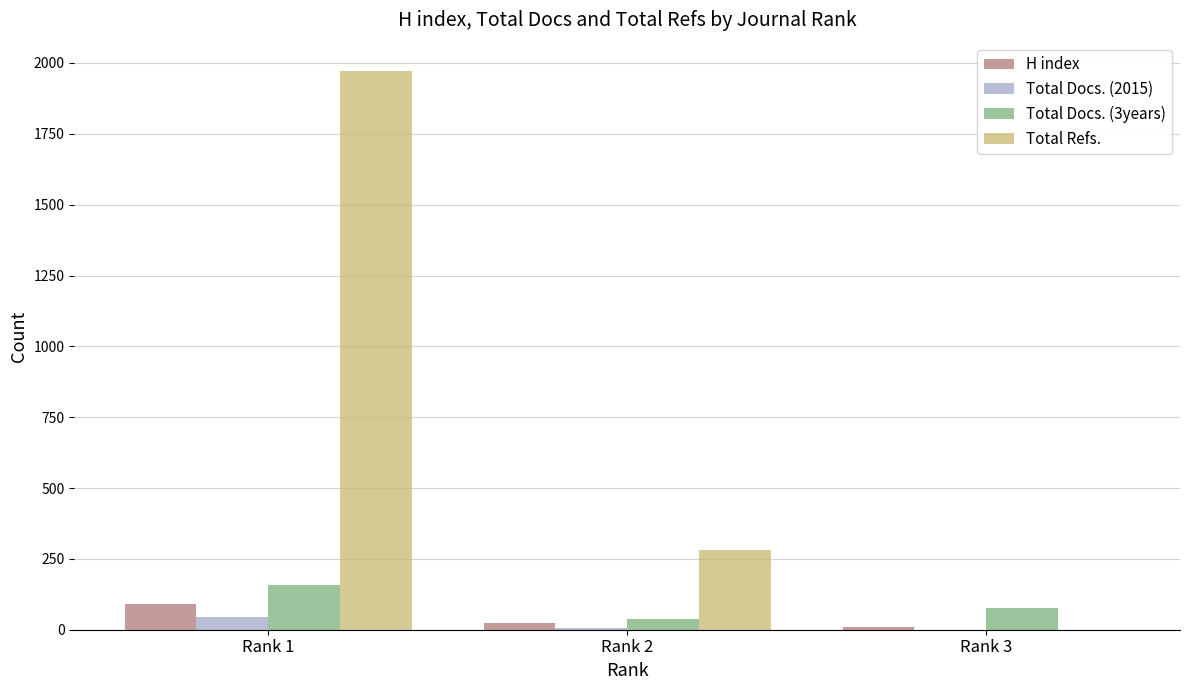

Which series changed the most between Rank 1 and Rank 3?

Total Refs.